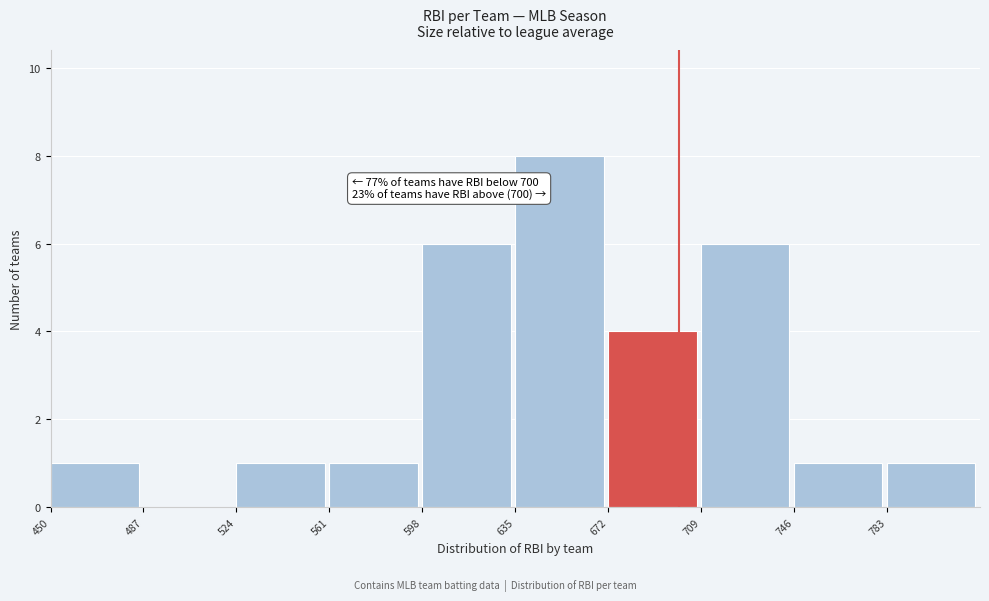

Over which range of the x-axis is the bar tallest?

635 to 672